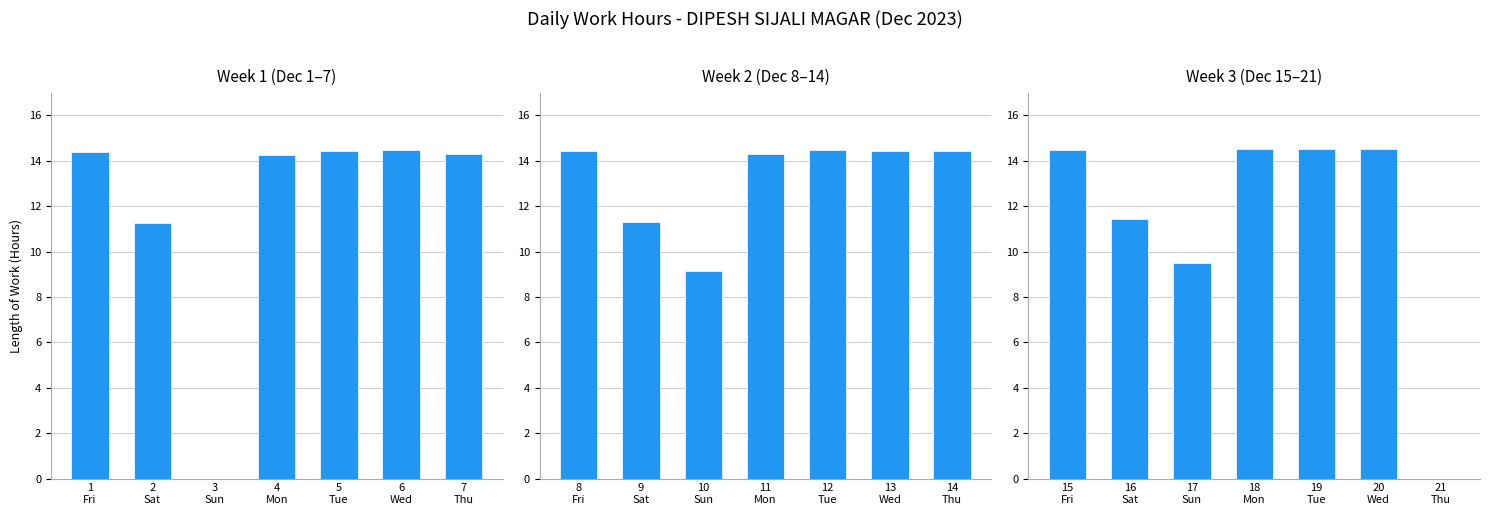

Are the bars grouped side by side (vs. stacked)?

No